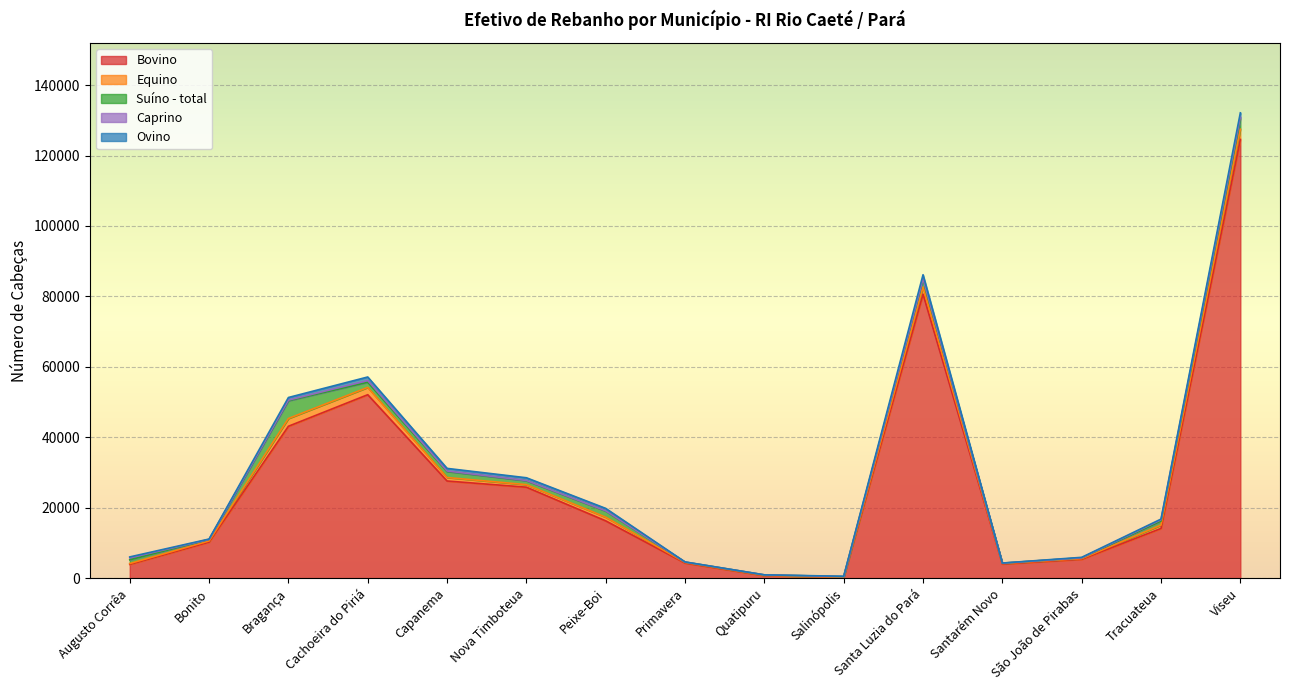

At Primavera, list the series in order from smallest to largest.

Caprino, Ovino, Suíno - total, Equino, Bovino